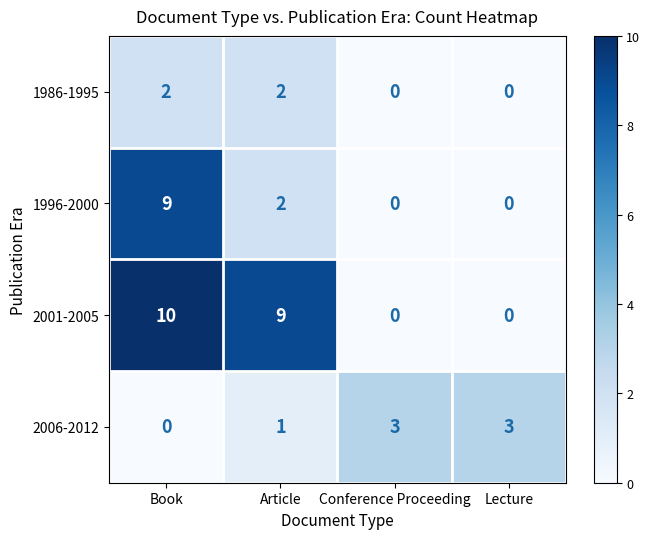

Where is 1996-2000 nearest to the value 4?

Article